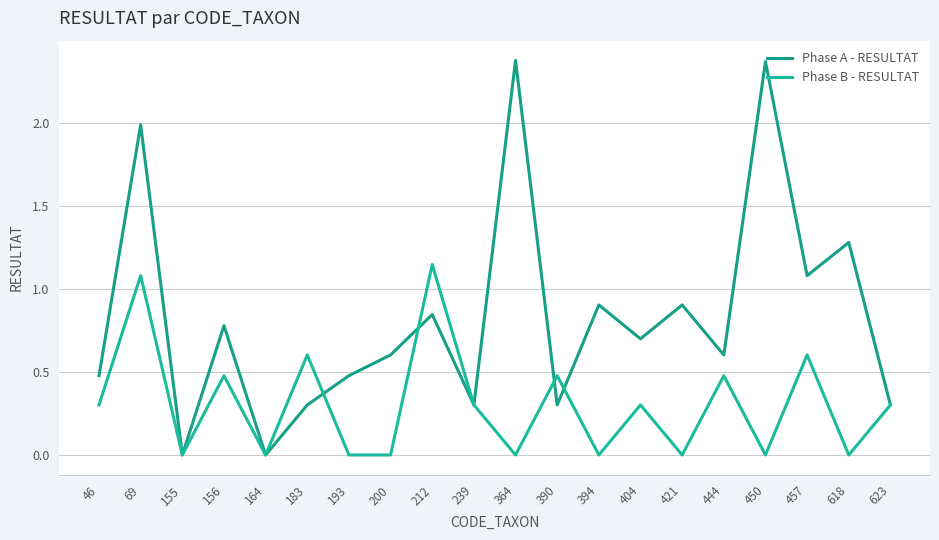

True or false: Phase A - RESULTAT has a value of 0.9 at 421.

True